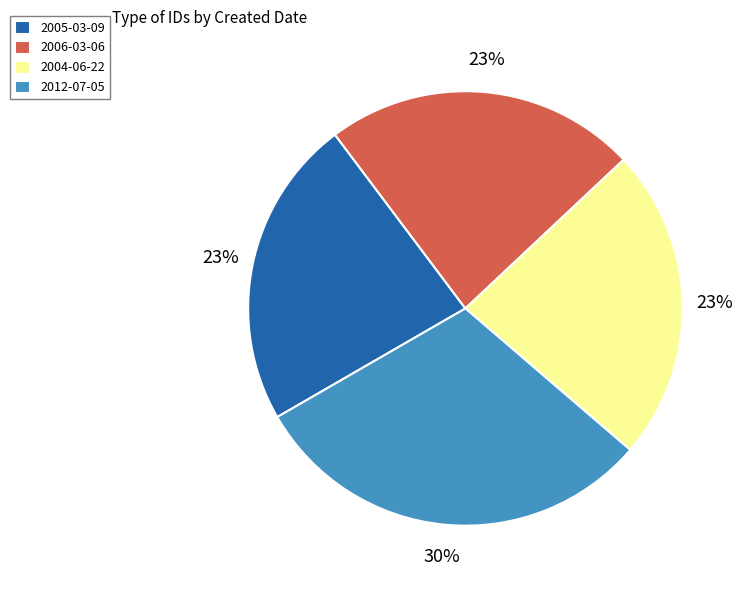

Combined, do 2006-03-06 and 2005-03-09 account for over 50%?

No